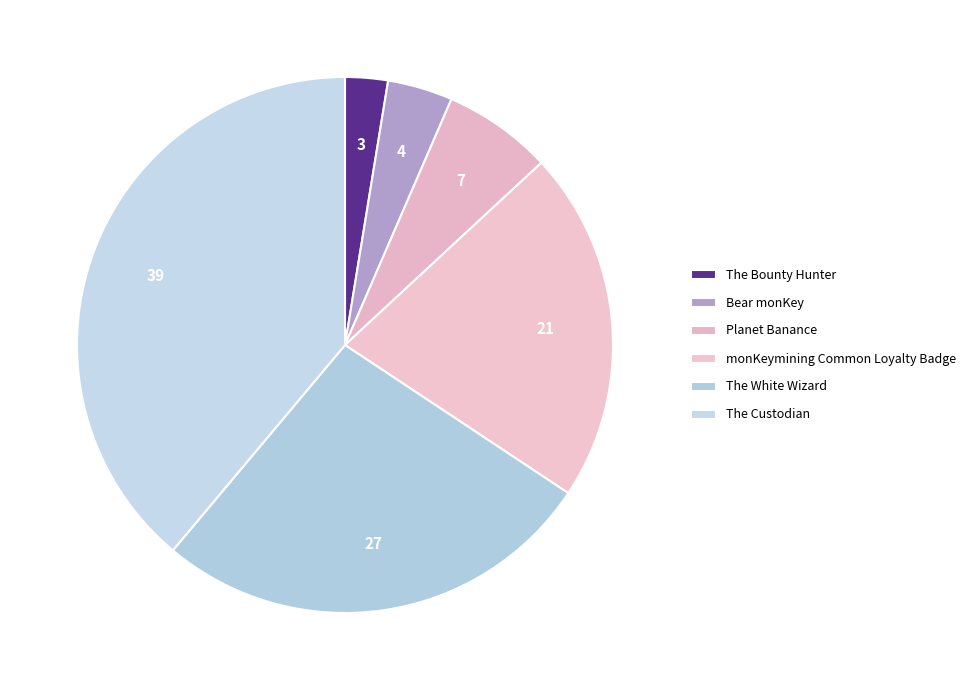

How many slices are in this pie chart?

6